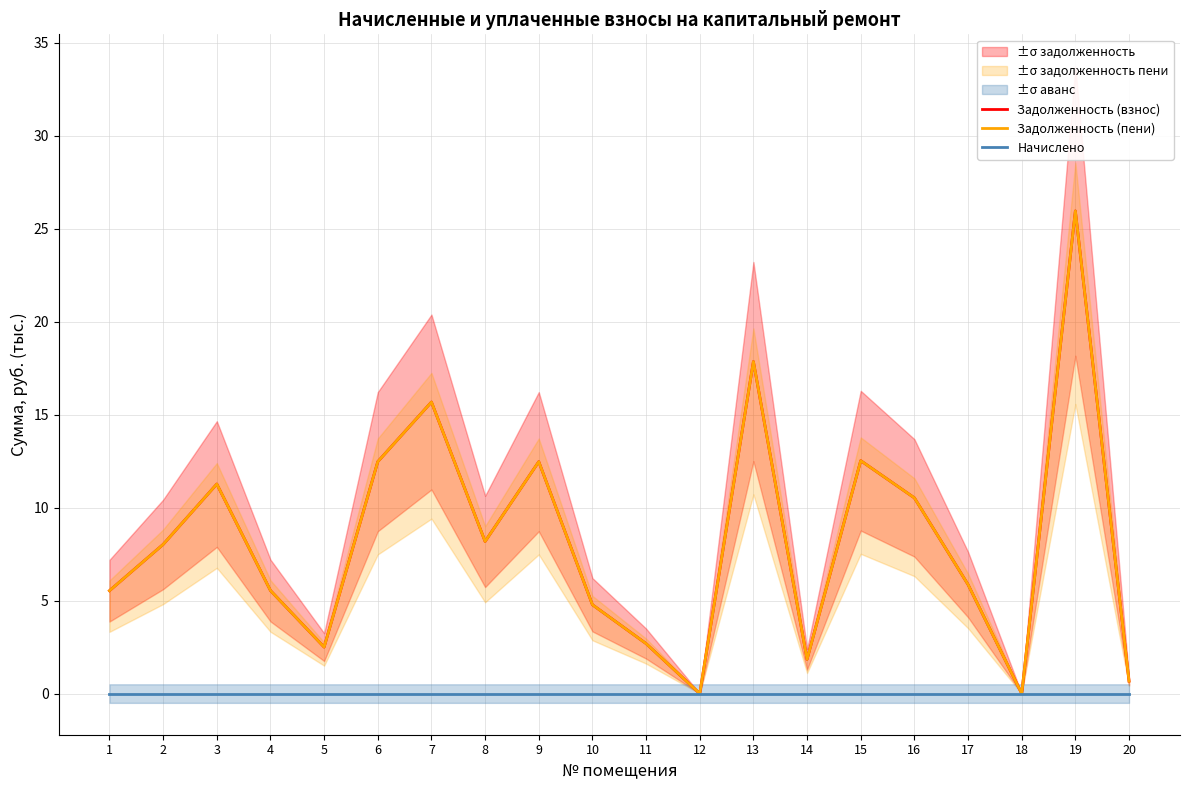

True or false: Задолженность (пени) and Начислено intersect in this chart.

False